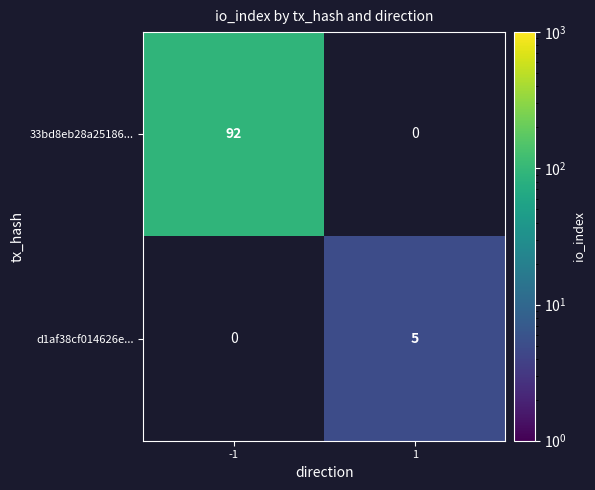

True or false: 33bd8eb28a25186... has a value of 31 at -1.

False